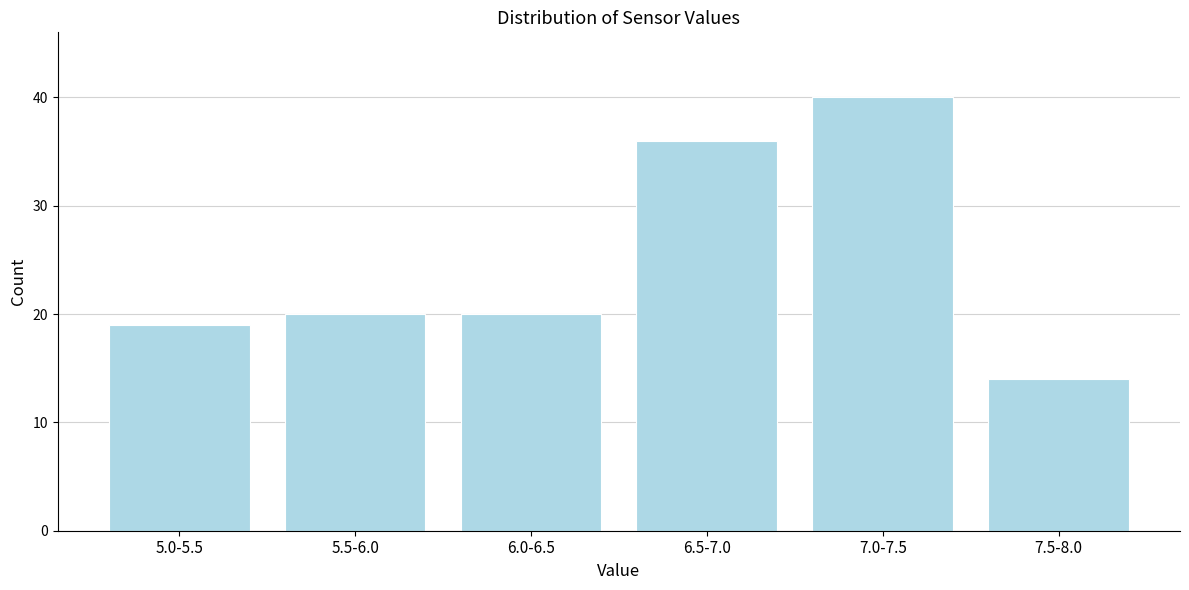

Reading left to right, transcribe all the data shown in this chart.

19	20	20	36	40	14